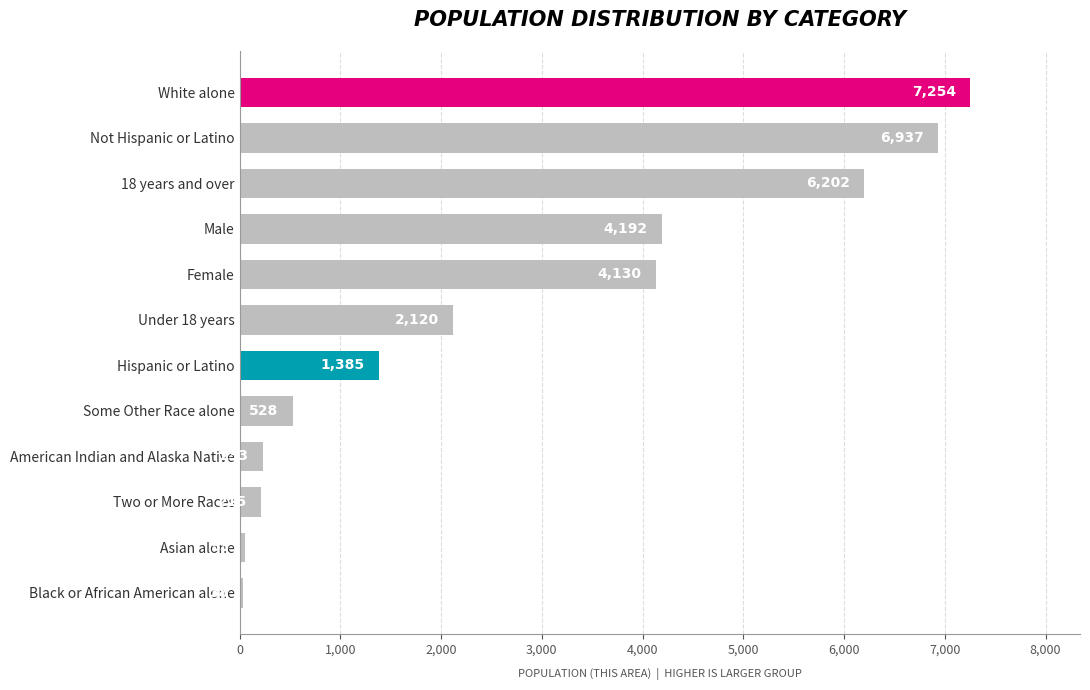

What is the difference between the maximum and minimum values?

7216